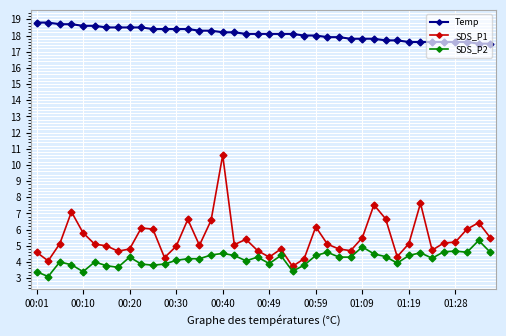

Which series has the largest total across all categories?

Temp